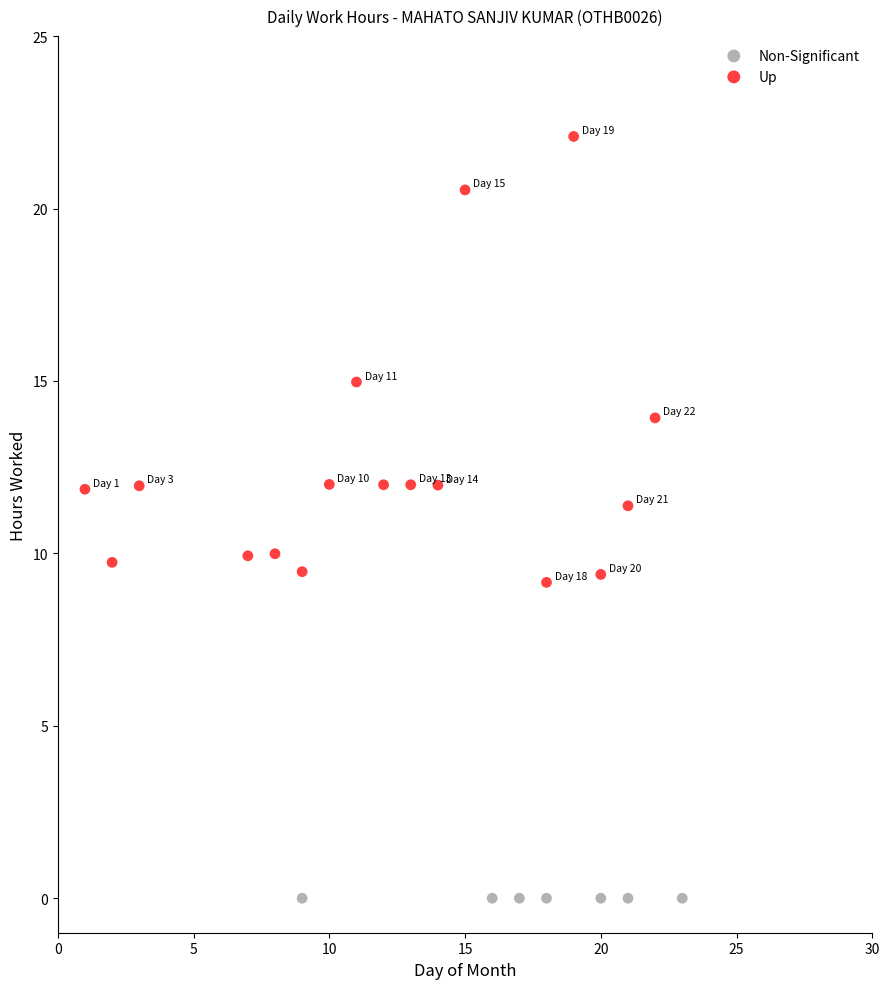

Which series reaches the minimum Y coordinate?

Non-Significant